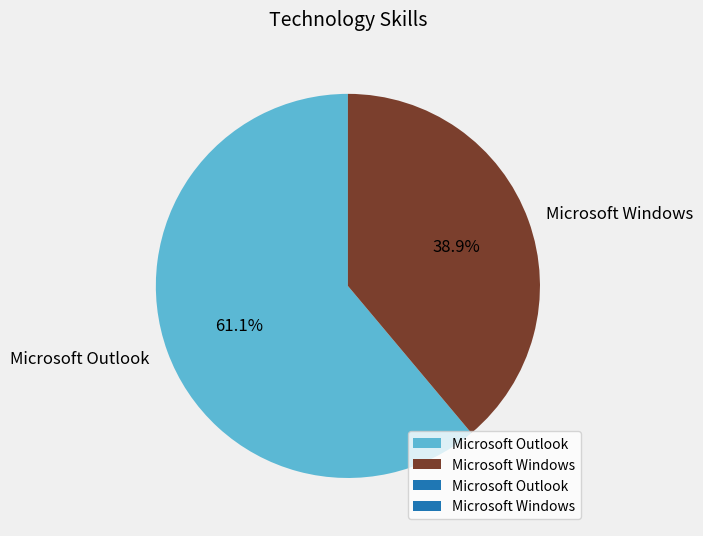

What percentage is NOT represented by Microsoft Windows?

61.1%